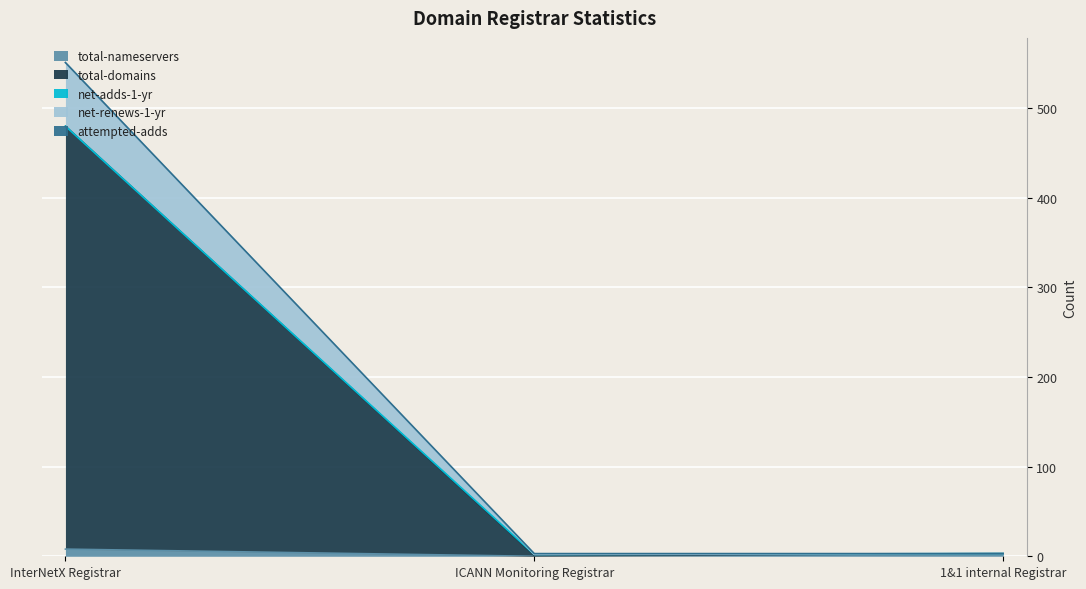

What is the label of the 2nd point from the right?

ICANN Monitoring Registrar